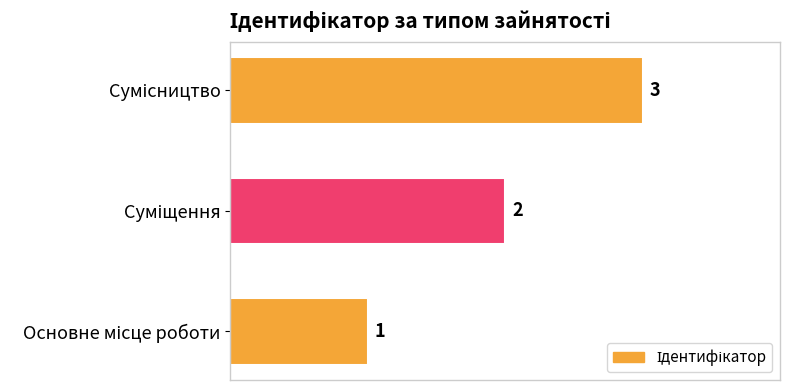

How many values are between 1 and 3?

3